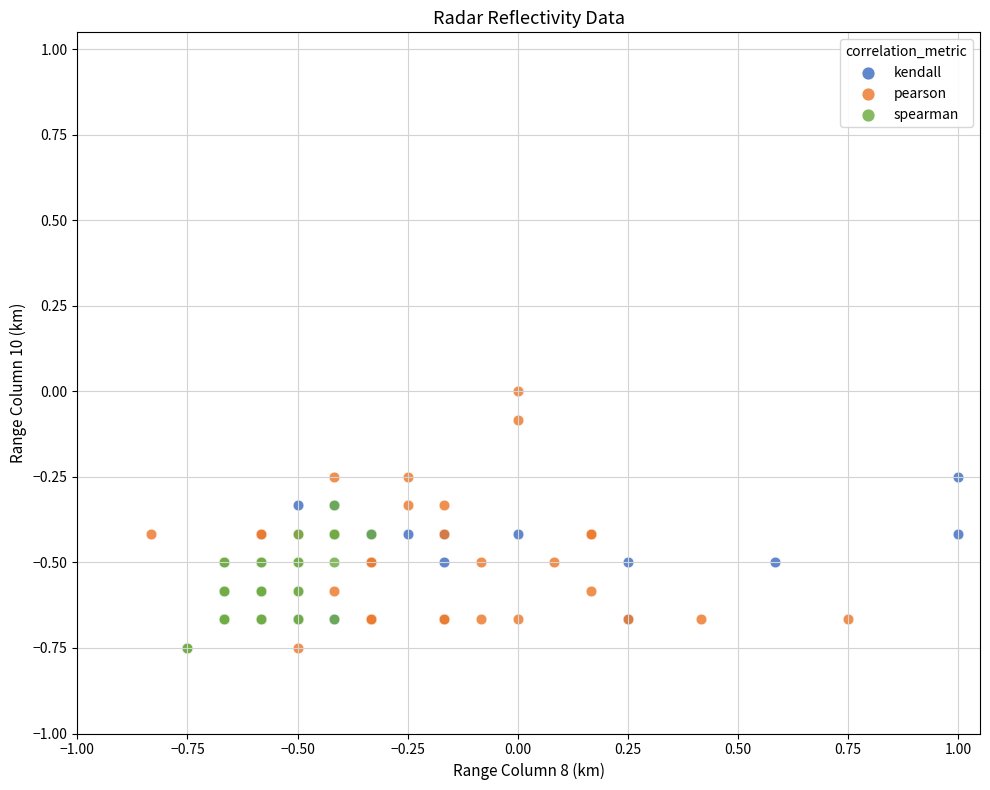

Which series reaches the maximum Y coordinate?

pearson